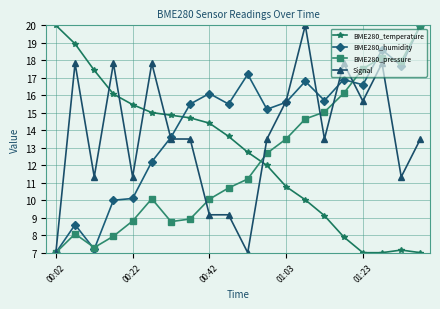

Reading left to right, extract all data points from this chart.

BME280_temperature: 20.0	18.9	17.4	16.1	15.5	15.0	14.9	14.7	14.4	13.7	12.7	12.0	10.8	10.0	9.1	7.9	7.0	7.0	7.2	7.0
BME280_humidity: 7.0	8.6	7.2	10.0	10.1	12.2	13.6	15.5	16.1	15.5	17.2	15.2	15.6	16.8	15.7	16.9	16.6	18.6	17.7	20.0
BME280_pressure: 7.0	8.1	7.3	7.9	8.8	10.1	8.8	8.9	10.1	10.7	11.2	12.7	13.5	14.6	15.0	16.1	17.5	18.2	17.9	20.0
Signal: 7.0	17.8	11.3	17.8	11.3	17.8	13.5	13.5	9.2	9.2	7.0	13.5	15.7	20.0	13.5	17.8	15.7	17.8	11.3	13.5